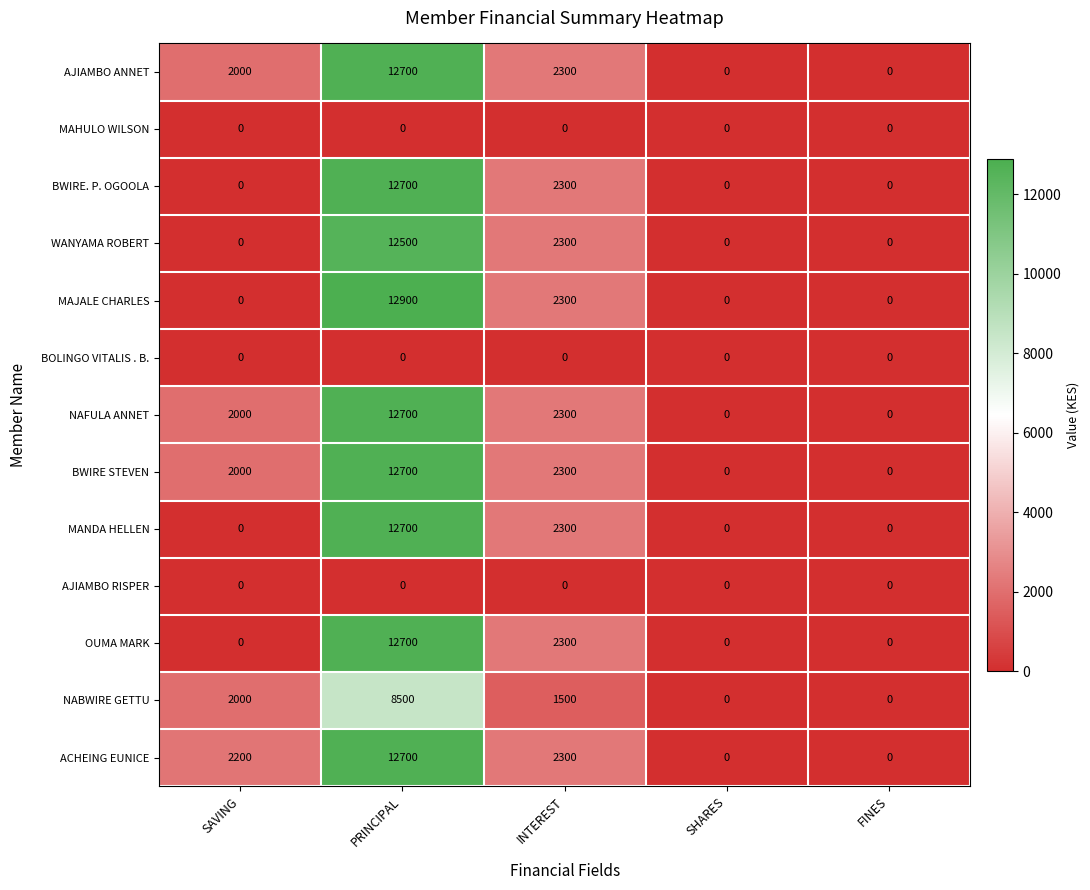

Which category has the highest value in the MANDA HELLEN series?

PRINCIPAL